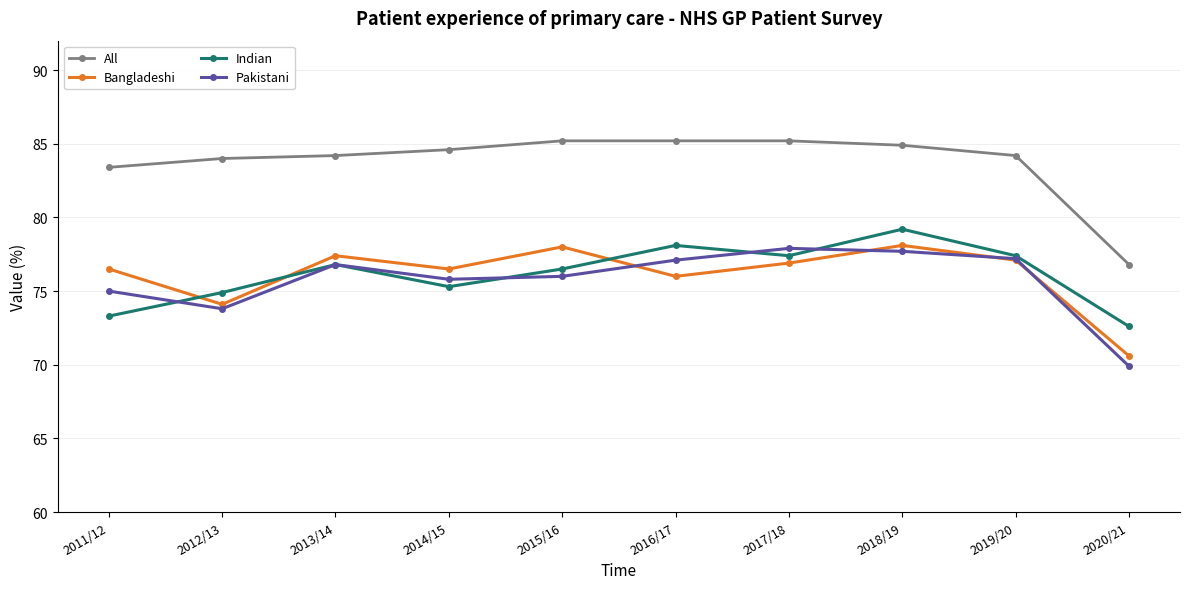

What is the difference between the maximum and minimum values in the Bangladeshi series?

7.5